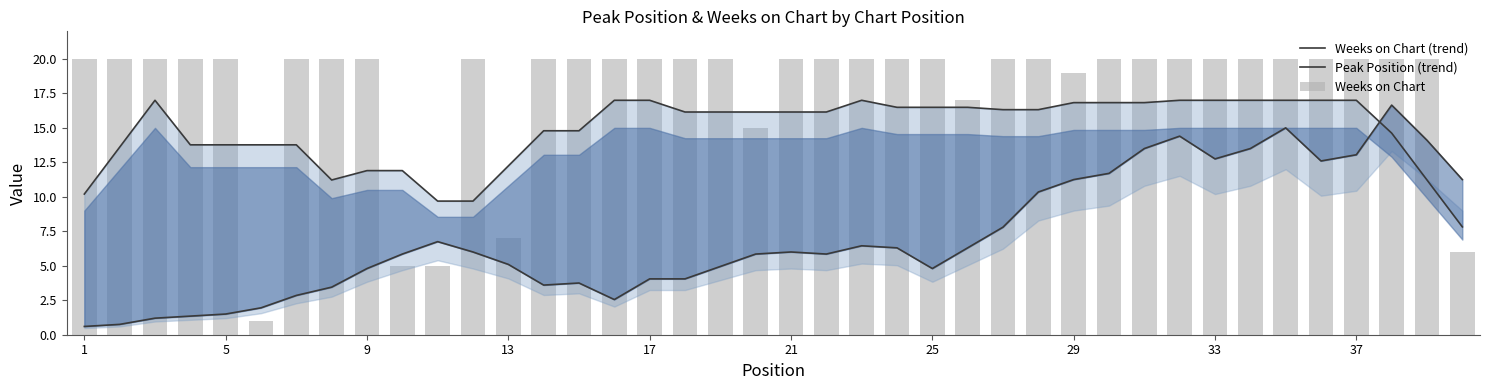

What is the greatest value displayed?

20.0